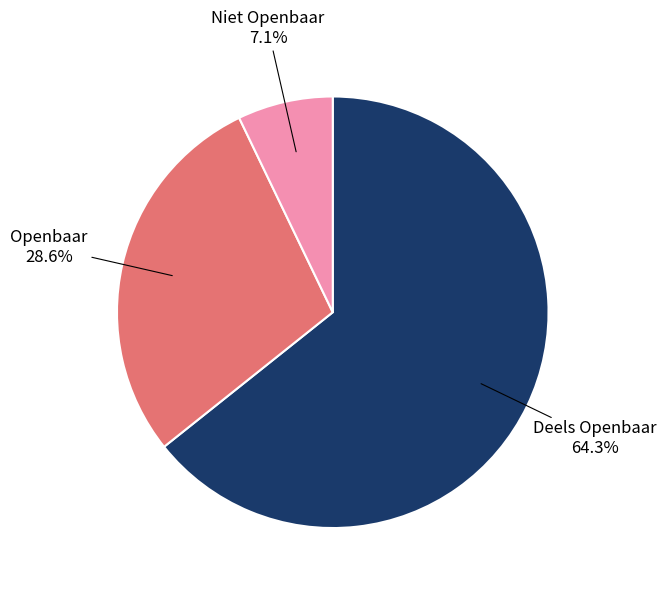

Is there any slice that represents more than half of the pie?

Yes